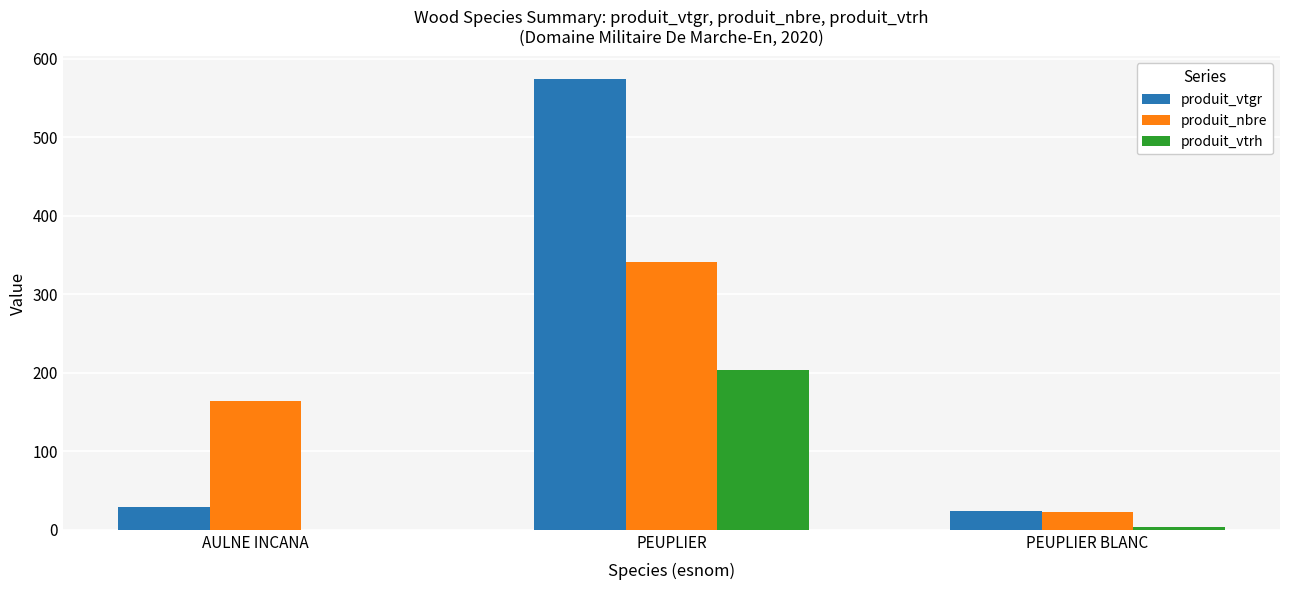

Which series has the largest total across all categories?

produit_vtgr